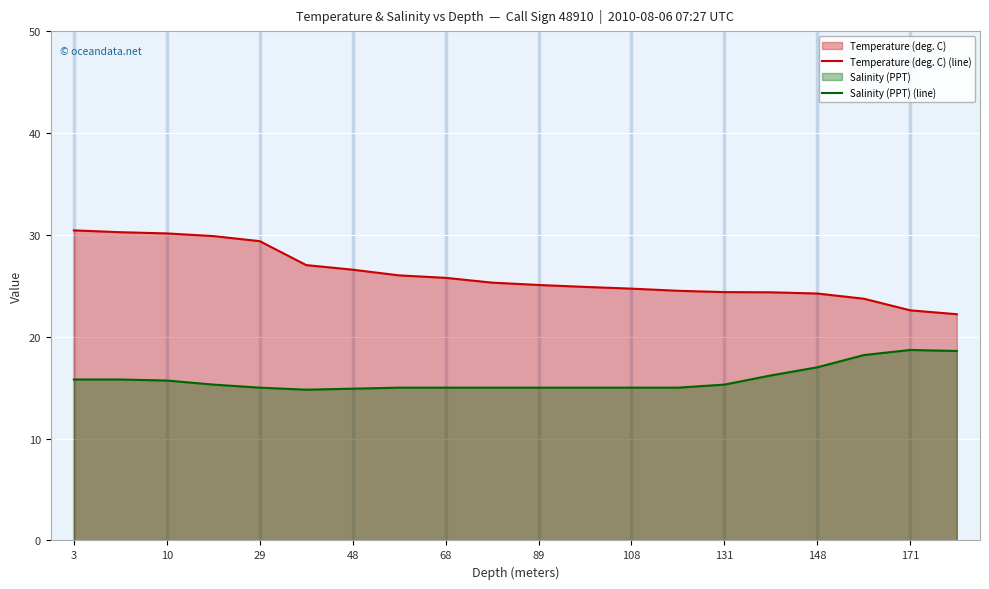

What is the spread (max minus min) of values at 89?

10.1